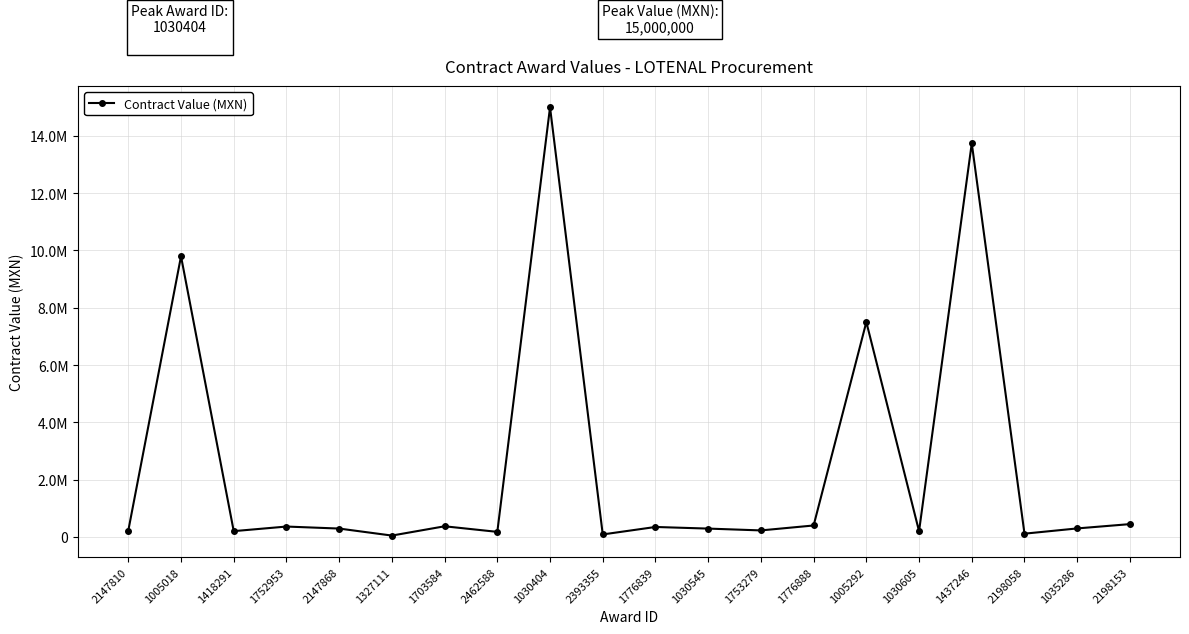

What is the difference between the maximum and minimum values?

14956896.6